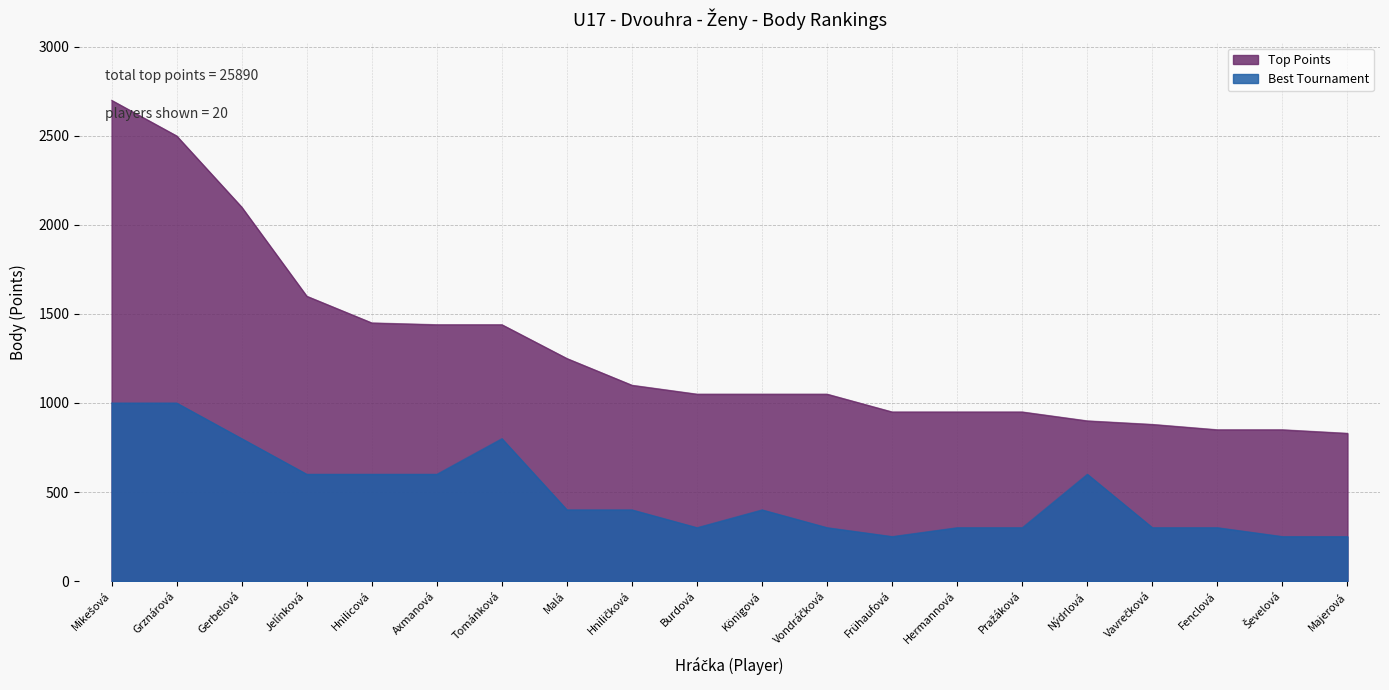

True or false: Top Points and Best Tournament cross at least once.

False